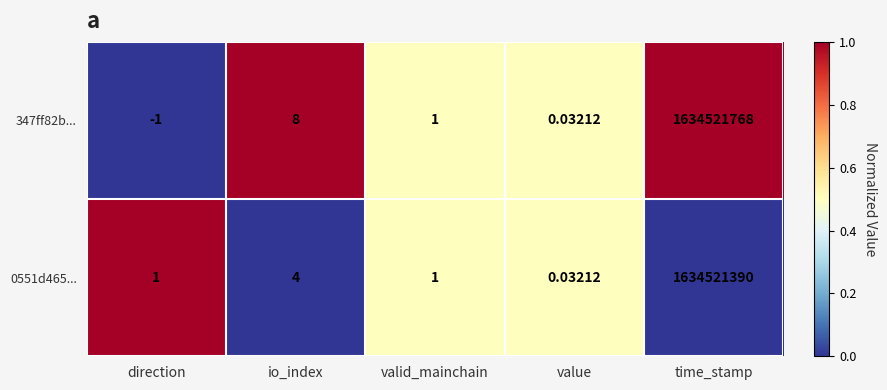

At which category is the sum across all series the highest?

time_stamp